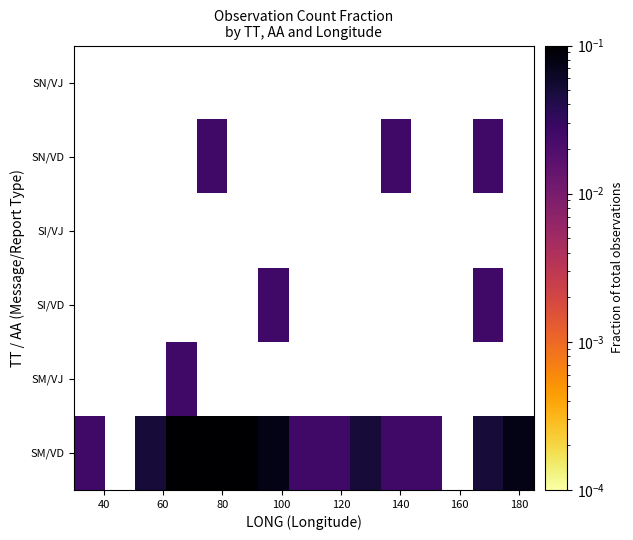

At how many categories does at least one series exceed 0?

13